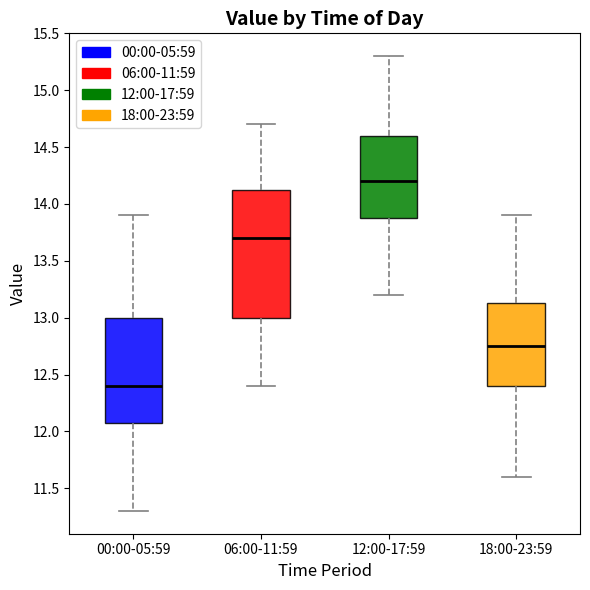

Which box is the tallest, from its lower edge to its upper edge?

06:00-11:59